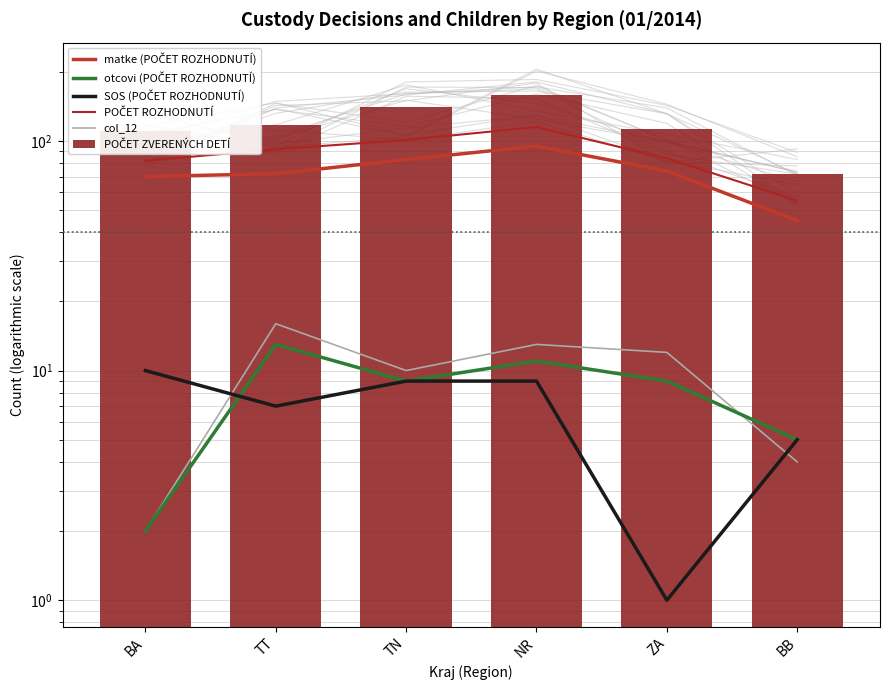

Does the chart contain any negative values?

No